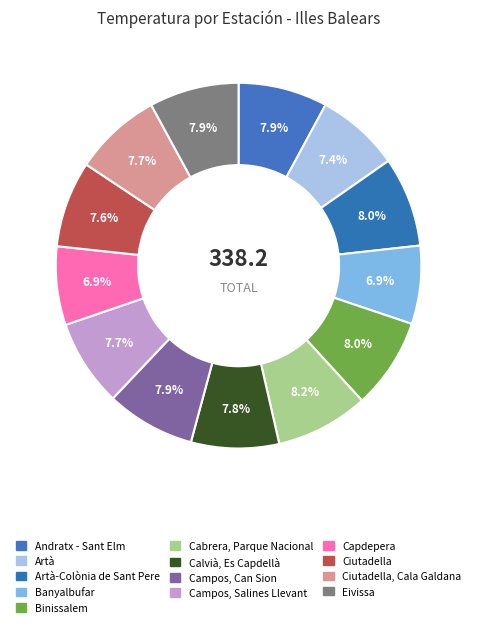

Count the number of slices in the pie.

13